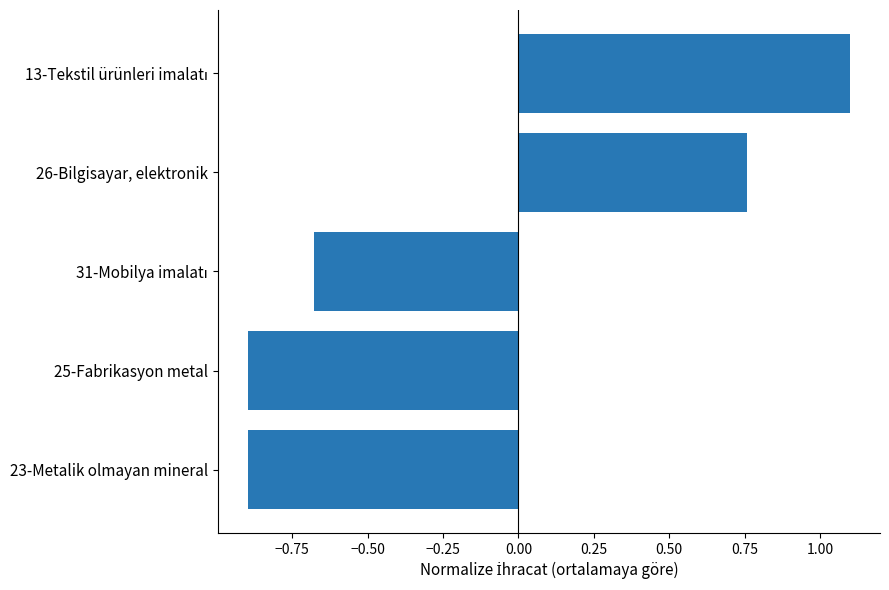

What is the sum of all values?

-0.6